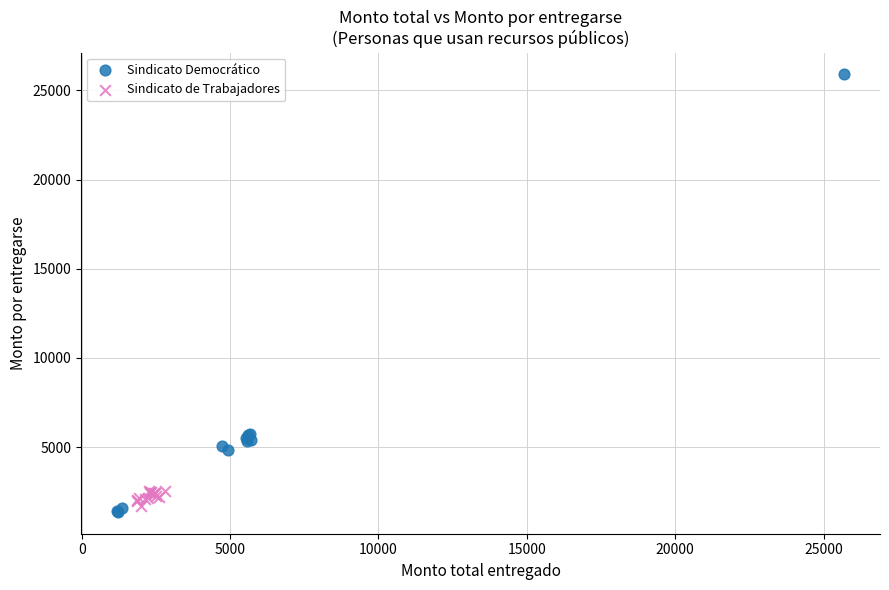

Which series has the largest Y range (max minus min)?

Sindicato Democrático